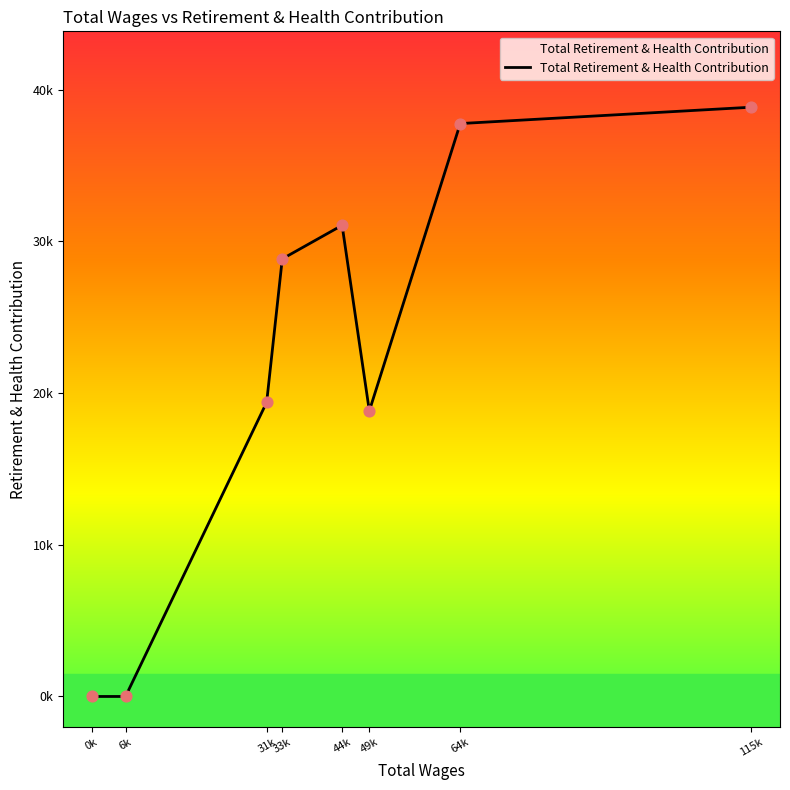

What is the change in value from 31k to 44k?

+11666